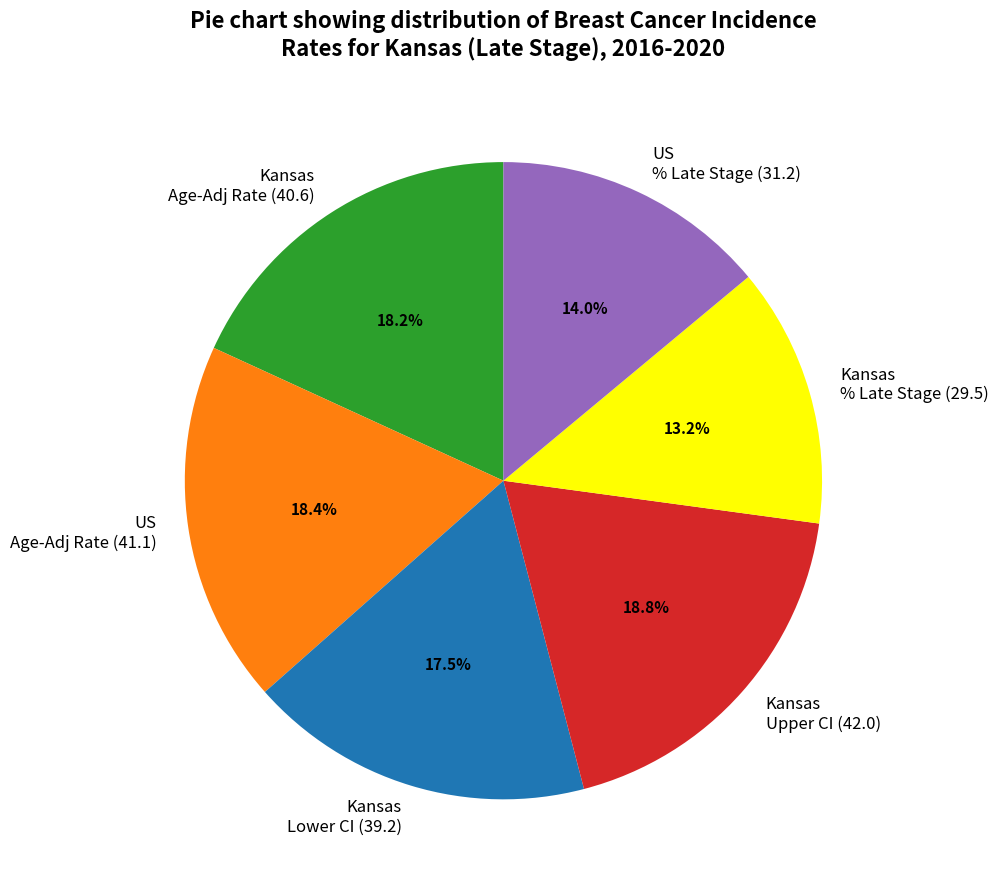

What percentage do US Age-Adj Rate (41.1) and Kansas Upper CI (42.0) together represent?

37.2%